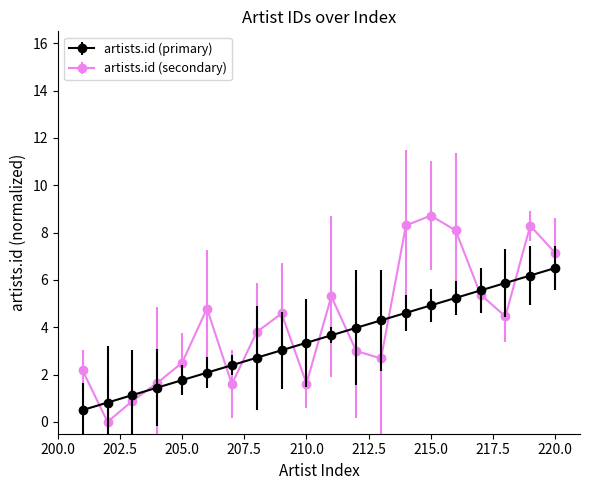

Rank the series by their average value, from lowest to highest.

artists.id (primary), artists.id (secondary)